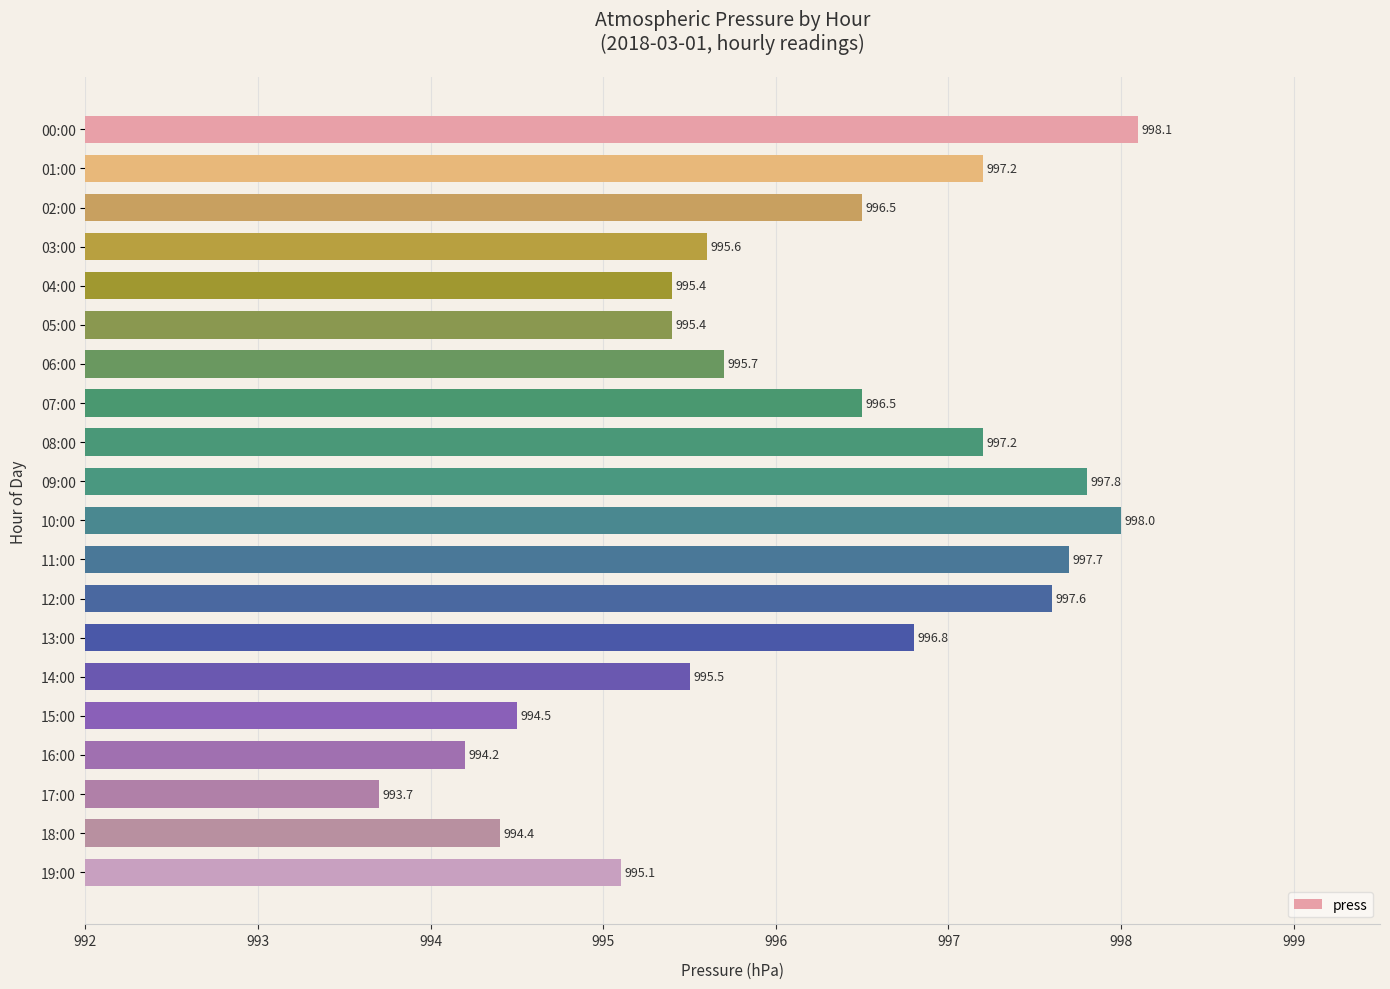

What is the difference between the maximum and minimum values?

4.4